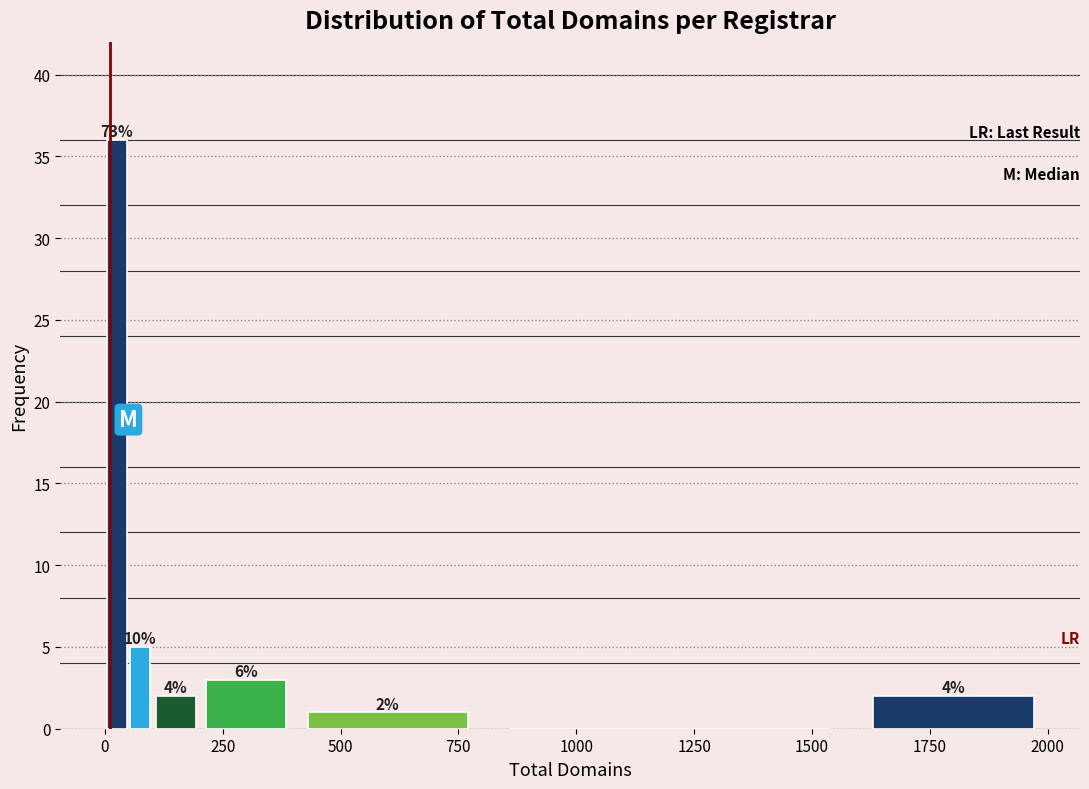

Around what value on the x-axis is the tallest bar? Give the approximate position of its centre, as read against the axis.

50